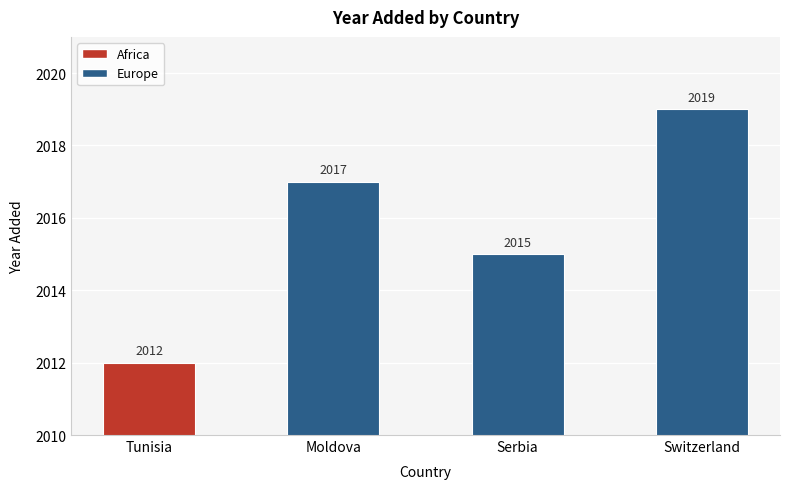

Reading right to left, list all the values displayed in this chart.

2019	2015	2017	2012